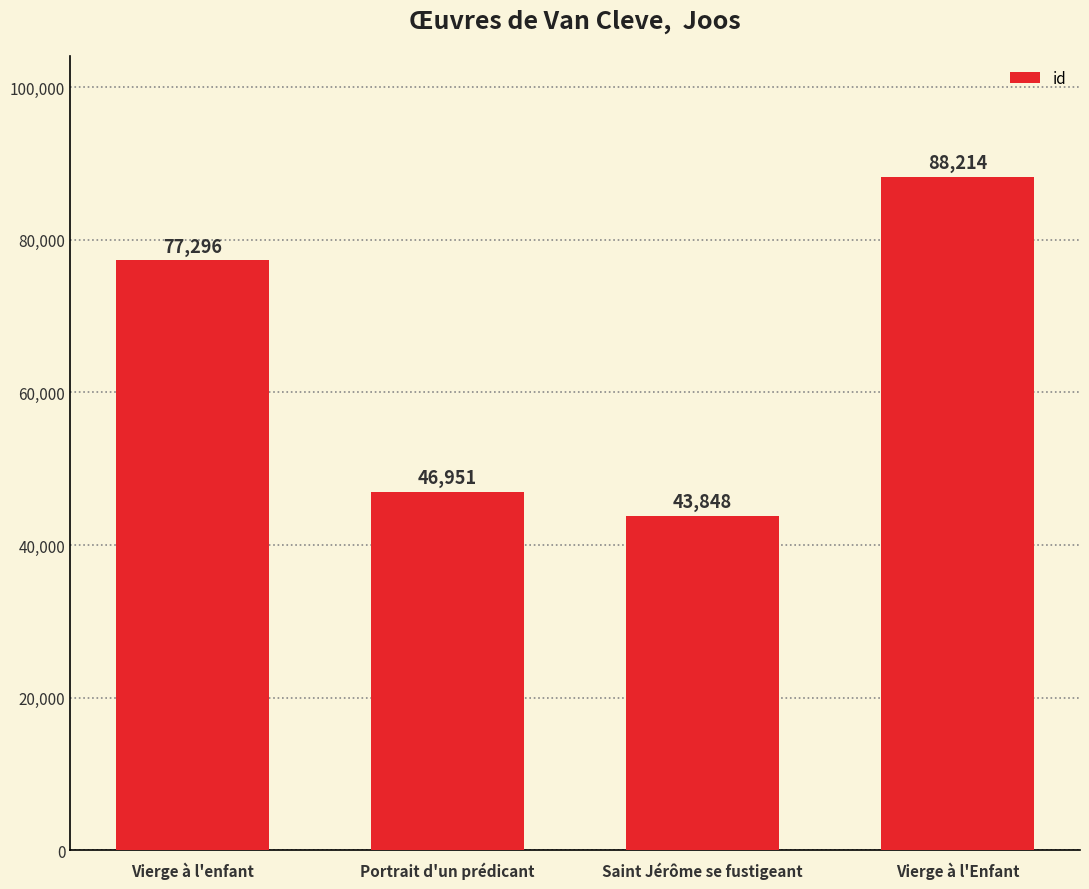

Reading left to right, transcribe all the data shown in this chart.

77296	46951	43848	88214